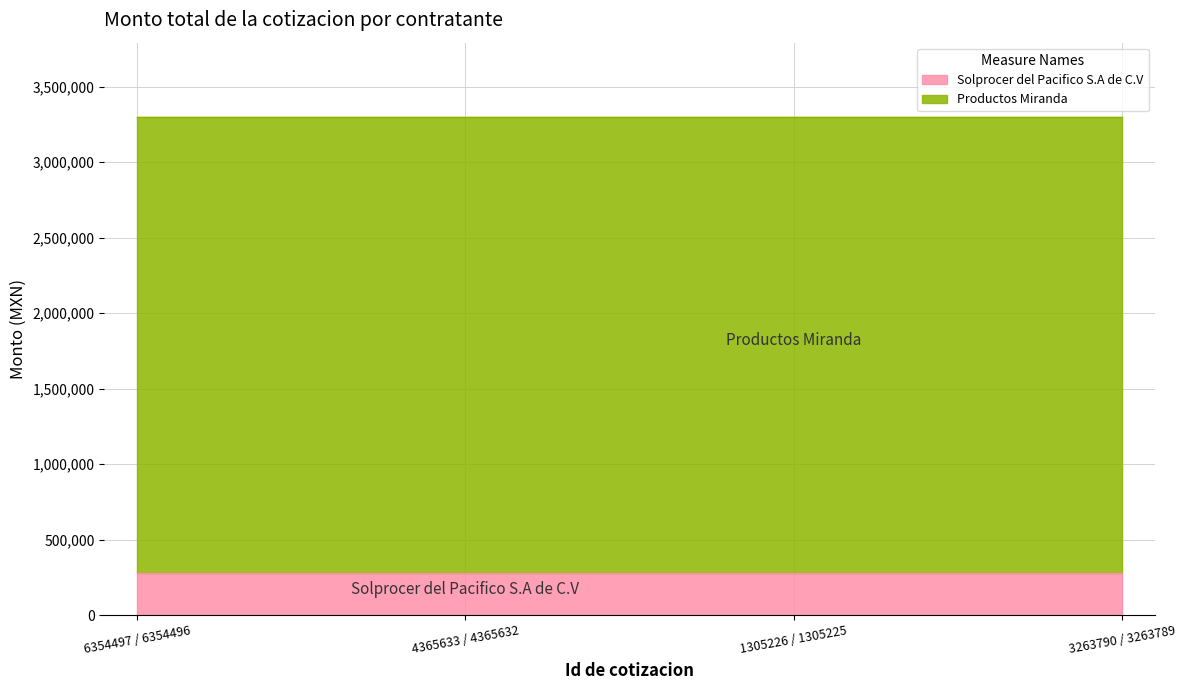

What is the average value of the Productos Miranda series?

3020385